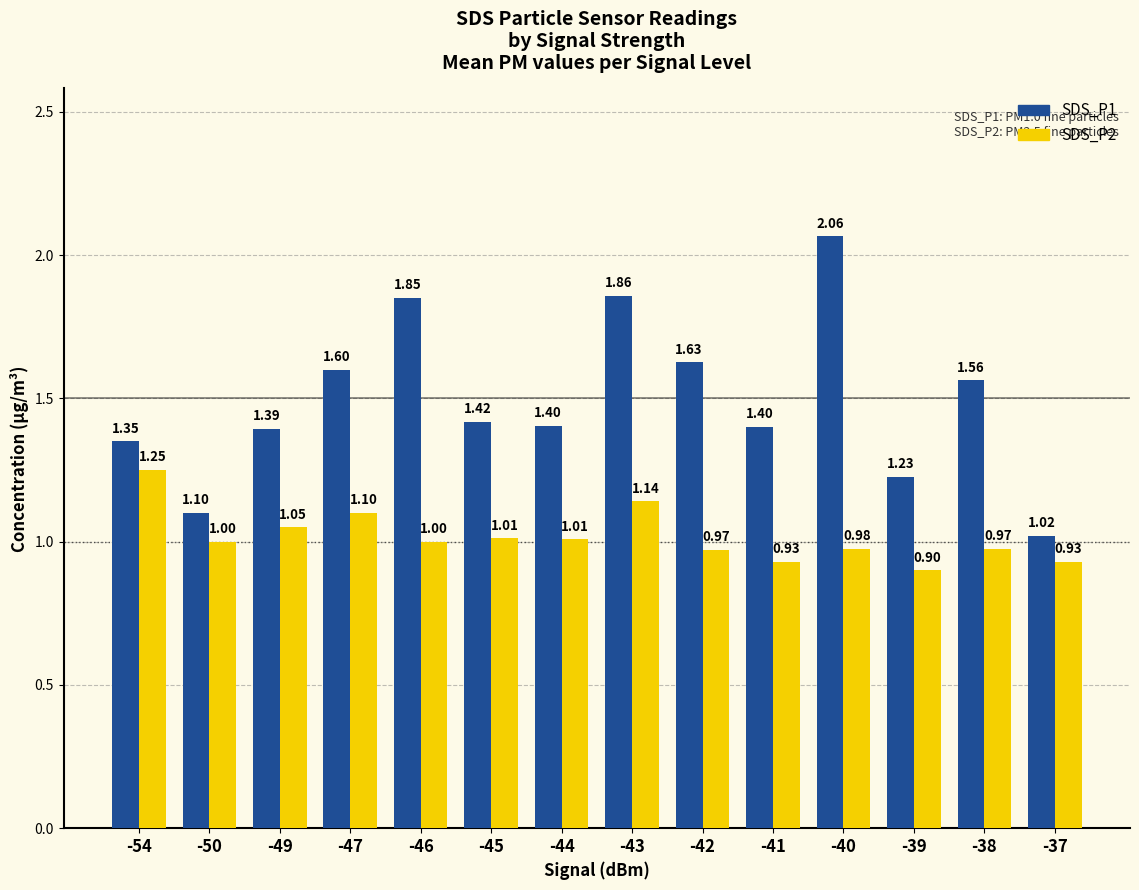

What is the total value across all series at -41?

2.3